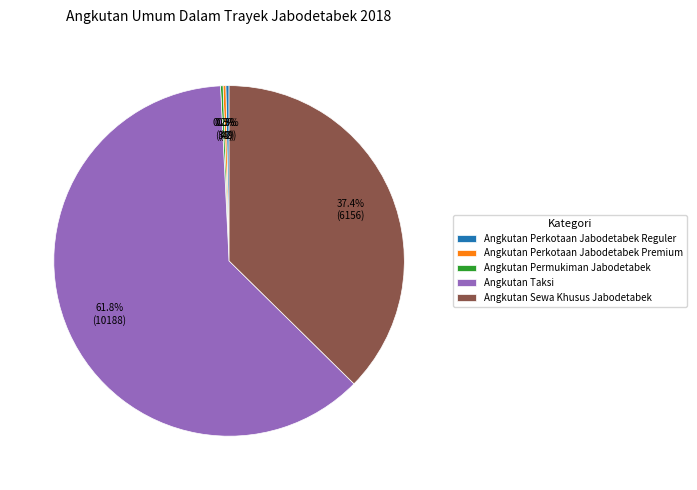

Combined, what portion of the pie is Angkutan Sewa Khusus Jabodetabek and Angkutan Perkotaan Jabodetabek Reguler?

37.7%